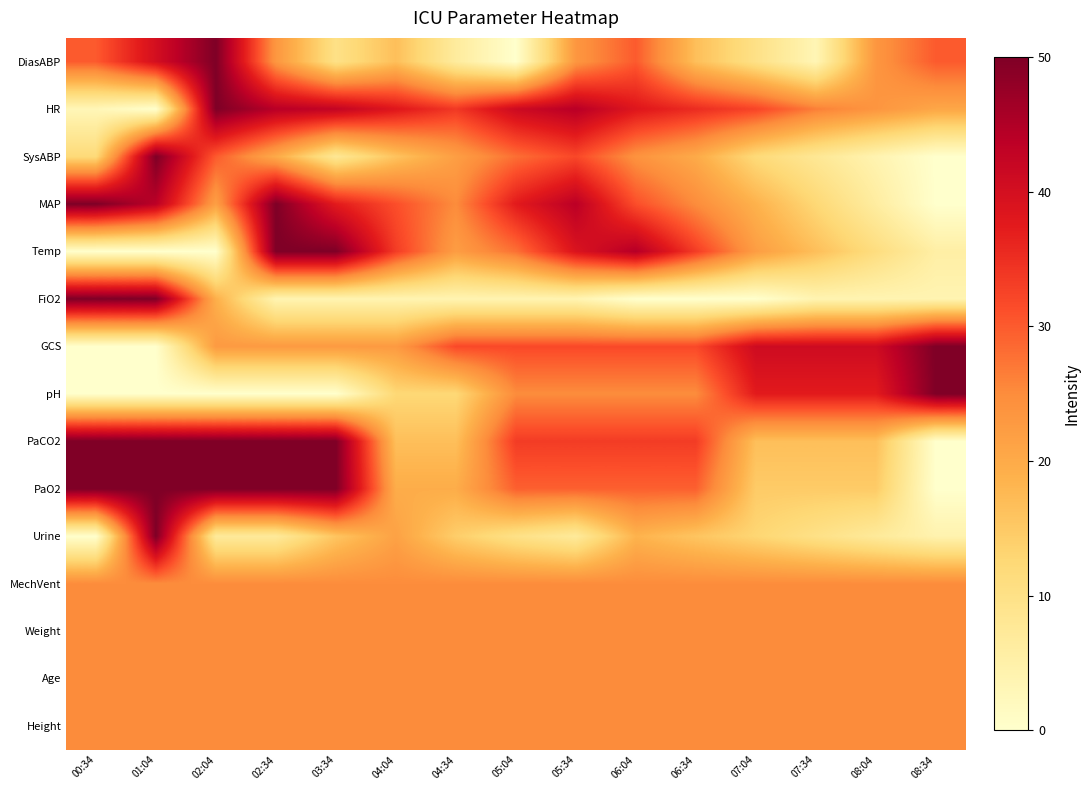

Count the number of data series in this chart.

15